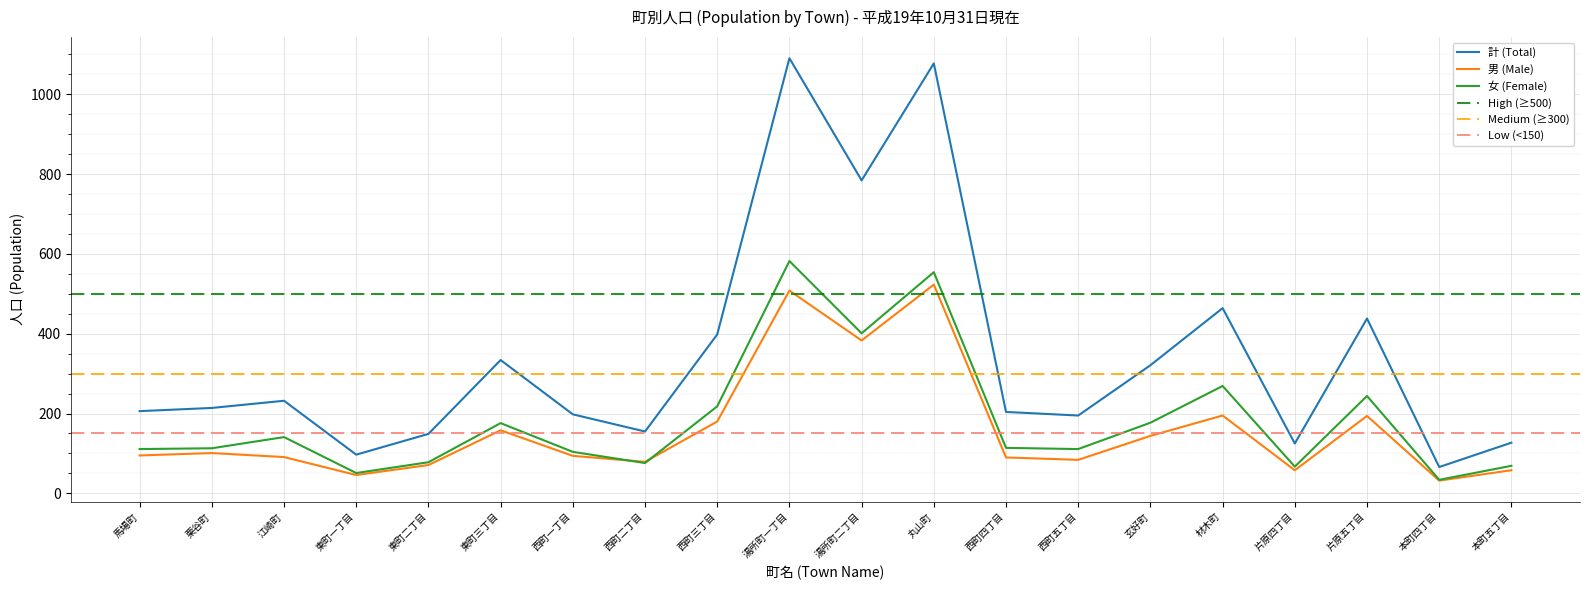

Which series has the largest total across all categories?

計 (Total)